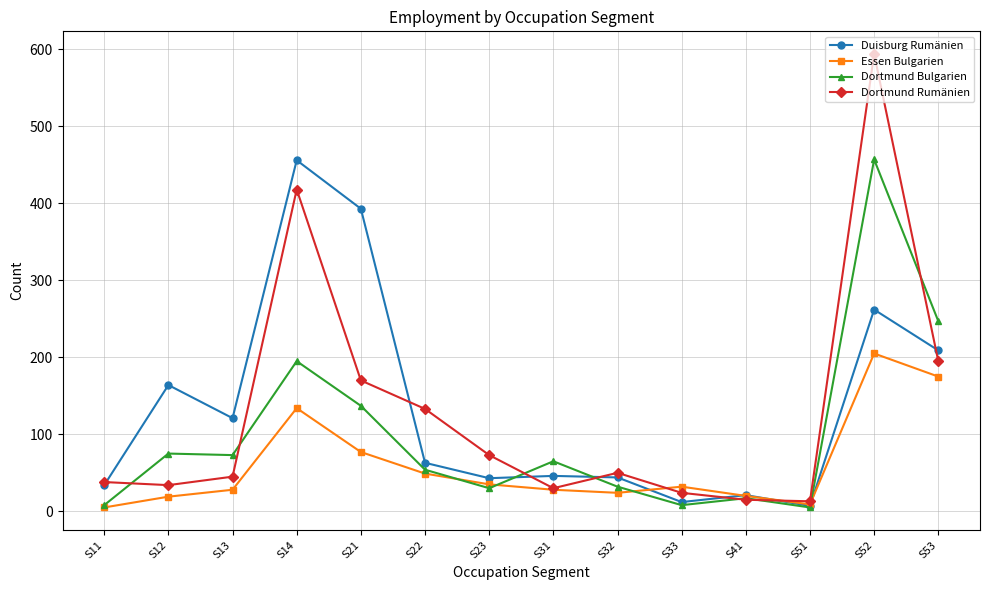

What are all the series names shown in the legend?

Duisburg Rumänien, Essen Bulgarien, Dortmund Bulgarien, Dortmund Rumänien